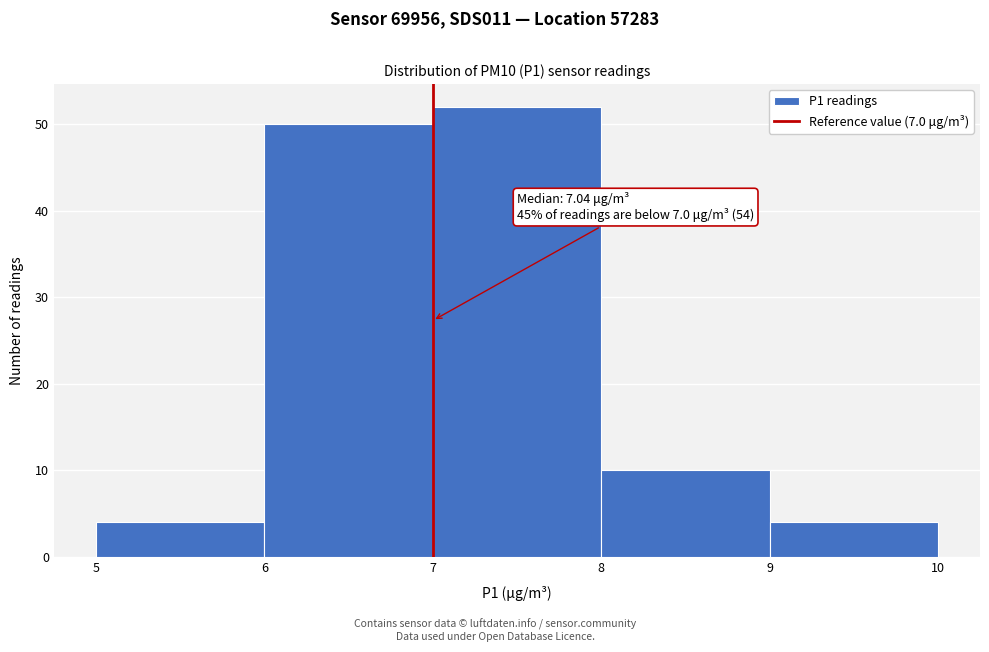

Which range on the x-axis has the tallest bar?

7 to 8